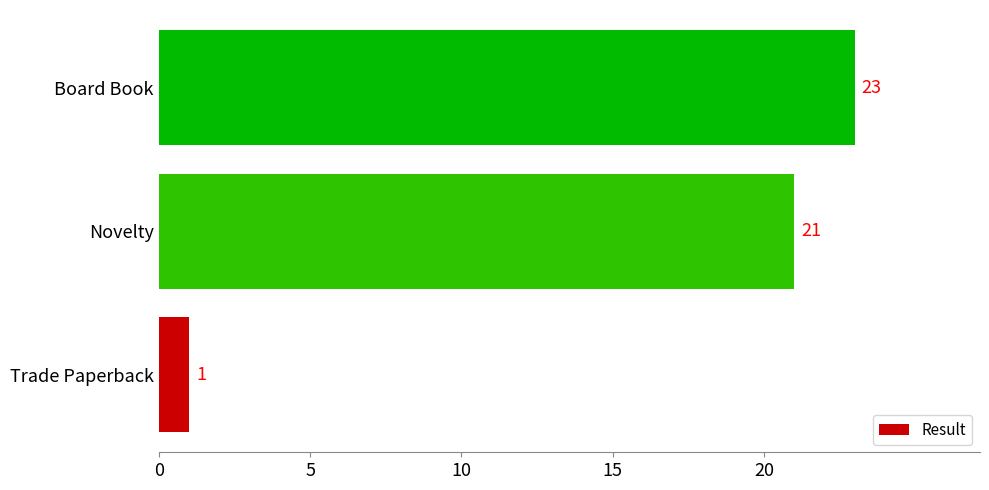

List the labels in order of value, smallest first.

Trade Paperback, Novelty, Board Book